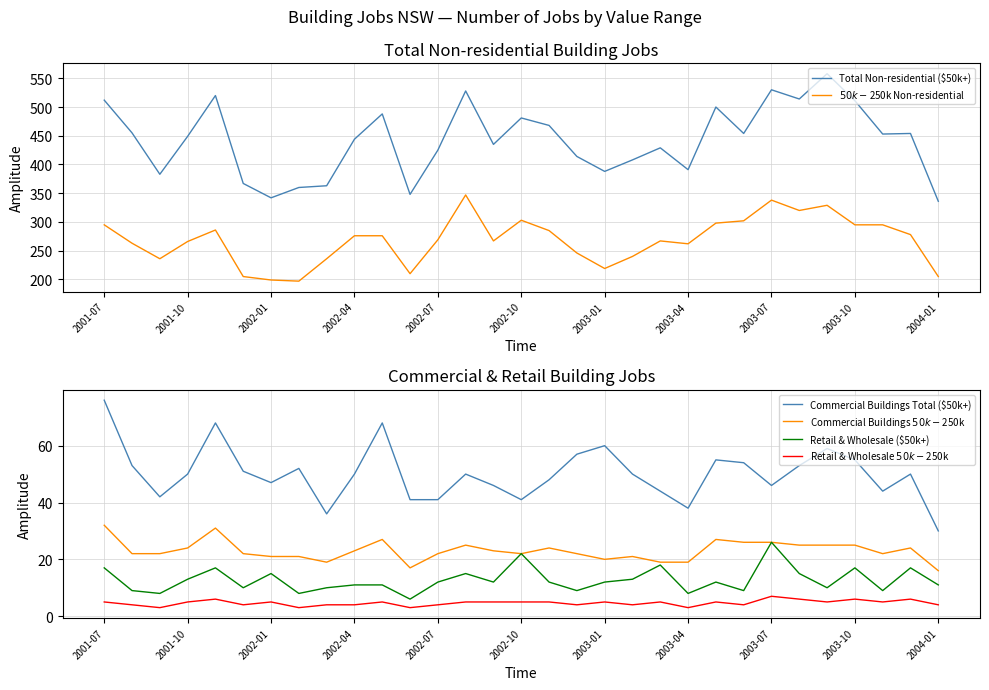

Which series has the largest total across all categories?

Total Non-residential ($50k+)